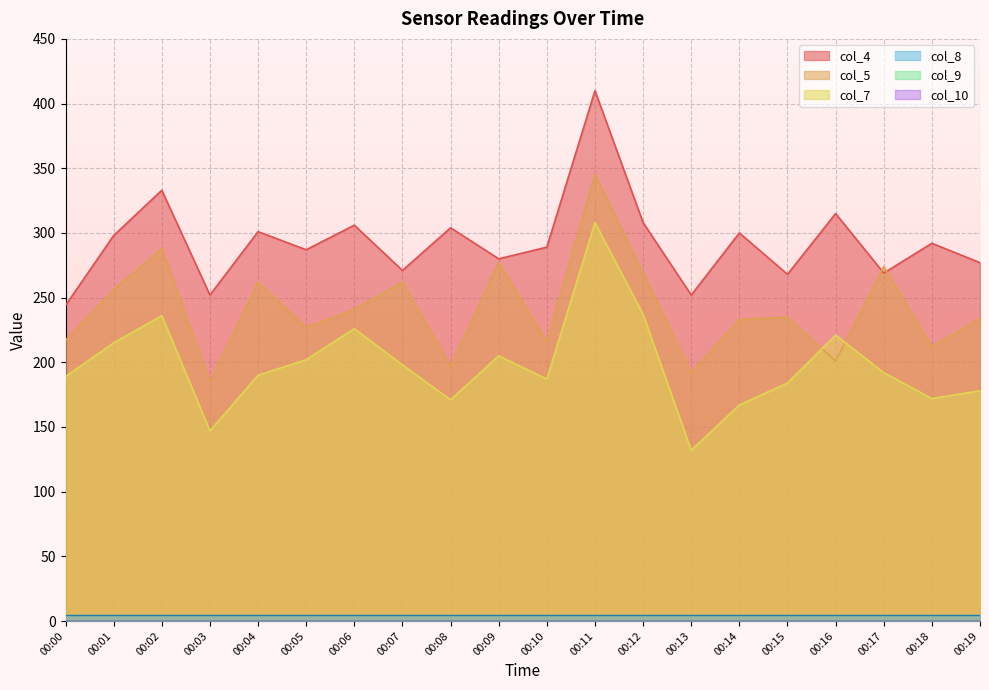

What is the value of the col_7 point at the 9th from the left?

171